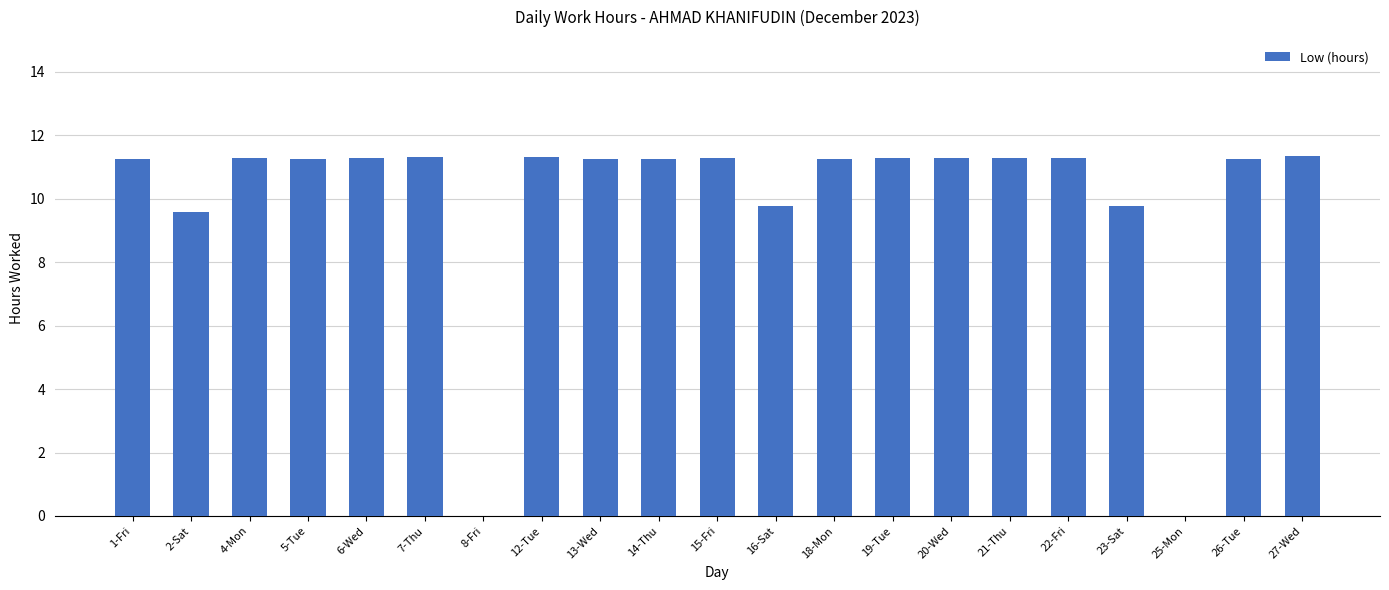

Does the chart contain stacked bars?

No